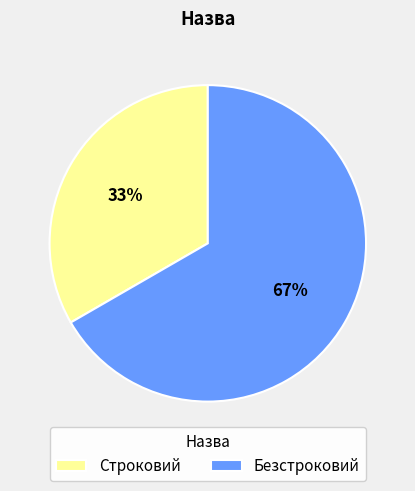

Combined, do Безстроковий and Строковий account for over 50%?

Yes